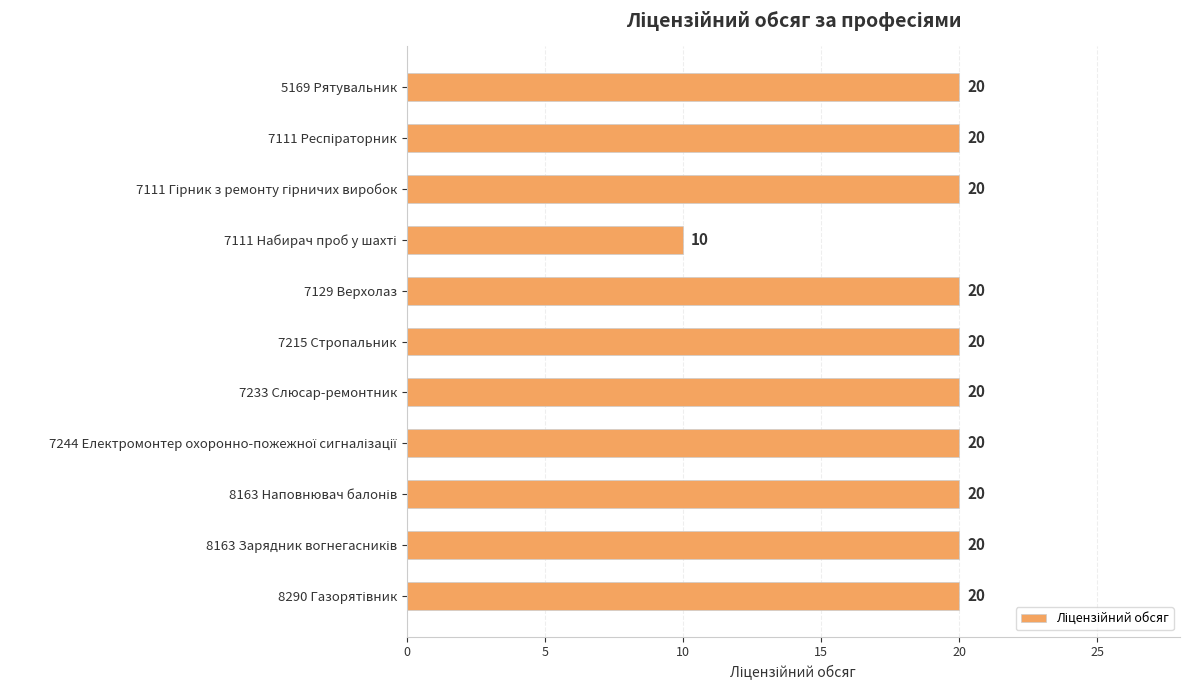

Does the chart contain stacked bars?

No